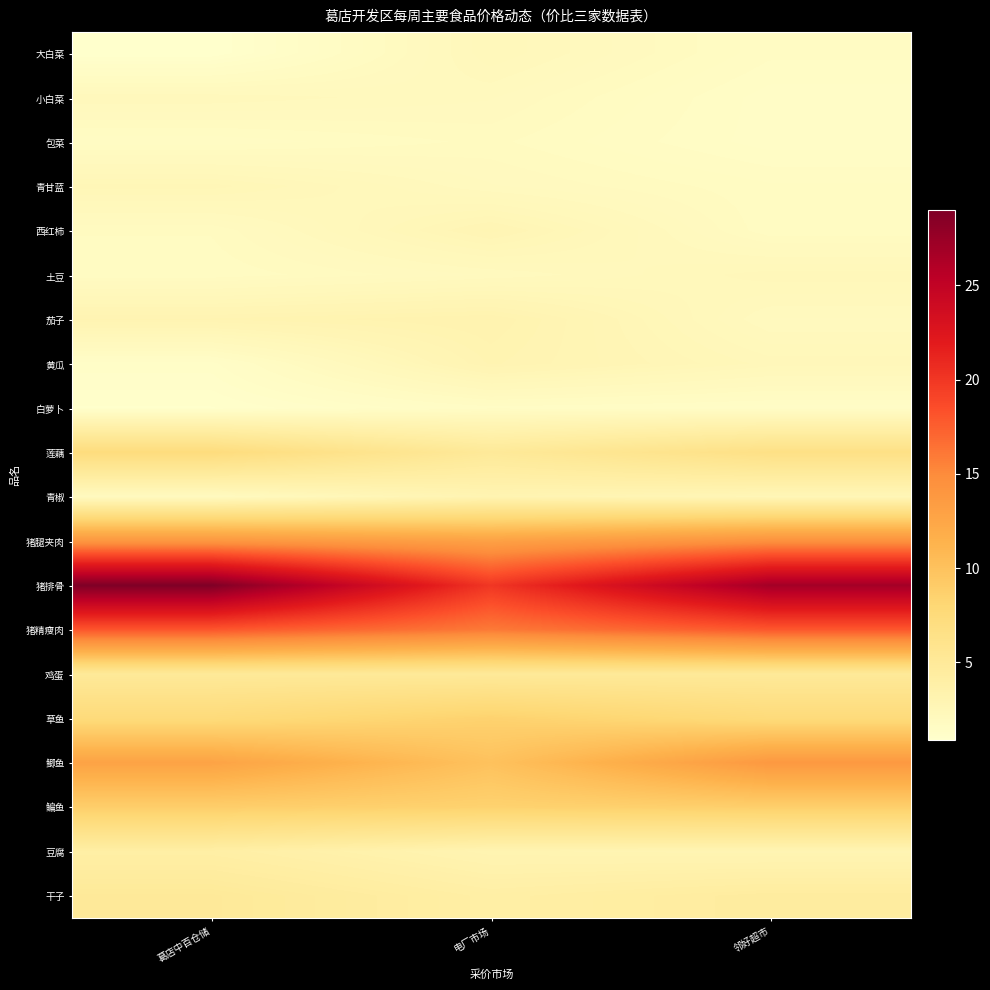

Reading left to right, transcribe all the data shown in this chart.

大白菜: 葛店中百仓储=0.9	电厂市场=2.3	邻好超市=1.6
小白菜: 葛店中百仓储=2.2	电厂市场=2.0	邻好超市=1.4
包菜: 葛店中百仓储=1.6	电厂市场=1.8	邻好超市=1.4
青甘蓝: 葛店中百仓储=2.6	电厂市场=2.0	邻好超市=1.7
西红柿: 葛店中百仓储=1.8	电厂市场=2.8	邻好超市=1.7
土豆: 葛店中百仓储=1.7	电厂市场=2.0	邻好超市=2.4
茄子: 葛店中百仓储=3.0	电厂市场=3.2	邻好超市=2.0
黄瓜: 葛店中百仓储=1.3	电厂市场=3.0	邻好超市=2.4
白萝卜: 葛店中百仓储=1.0	电厂市场=1.5	邻好超市=1.4
莲藕: 葛店中百仓储=7.3	电厂市场=5.0	邻好超市=6.6
青椒: 葛店中百仓储=1.9	电厂市场=3.0	邻好超市=2.6
猪腿夹肉: 葛店中百仓储=14.0	电厂市场=13.0	邻好超市=14.5
猪排骨: 葛店中百仓储=29.0	电厂市场=20.0	邻好超市=26.9
猪精瘦肉: 葛店中百仓储=18.0	电厂市场=16.0	邻好超市=17.9
鸡蛋: 葛店中百仓储=5.0	电厂市场=5.0	邻好超市=5.0
草鱼: 葛店中百仓储=7.5	电厂市场=8.5	邻好超市=7.5
鲫鱼: 葛店中百仓储=12.8	电厂市场=10.0	邻好超市=13.8
鳊鱼: 葛店中百仓储=8.9	电厂市场=8.5	邻好超市=8.8
豆腐: 葛店中百仓储=4.0	电厂市场=3.0	邻好超市=2.9
干子: 葛店中百仓储=5.0	电厂市场=4.0	邻好超市=4.5